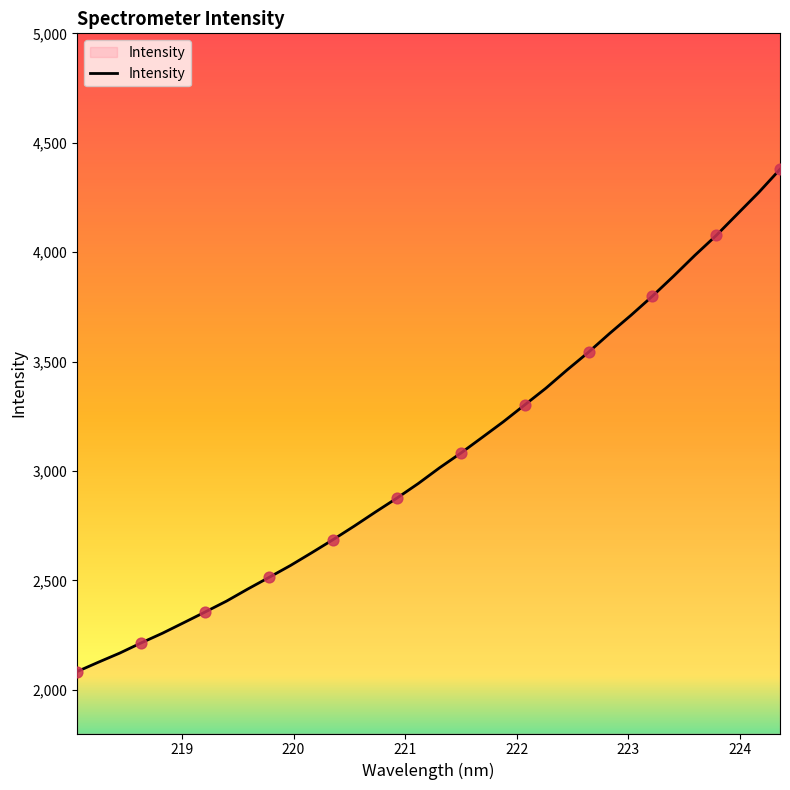

What is the greatest value displayed?

4378.6